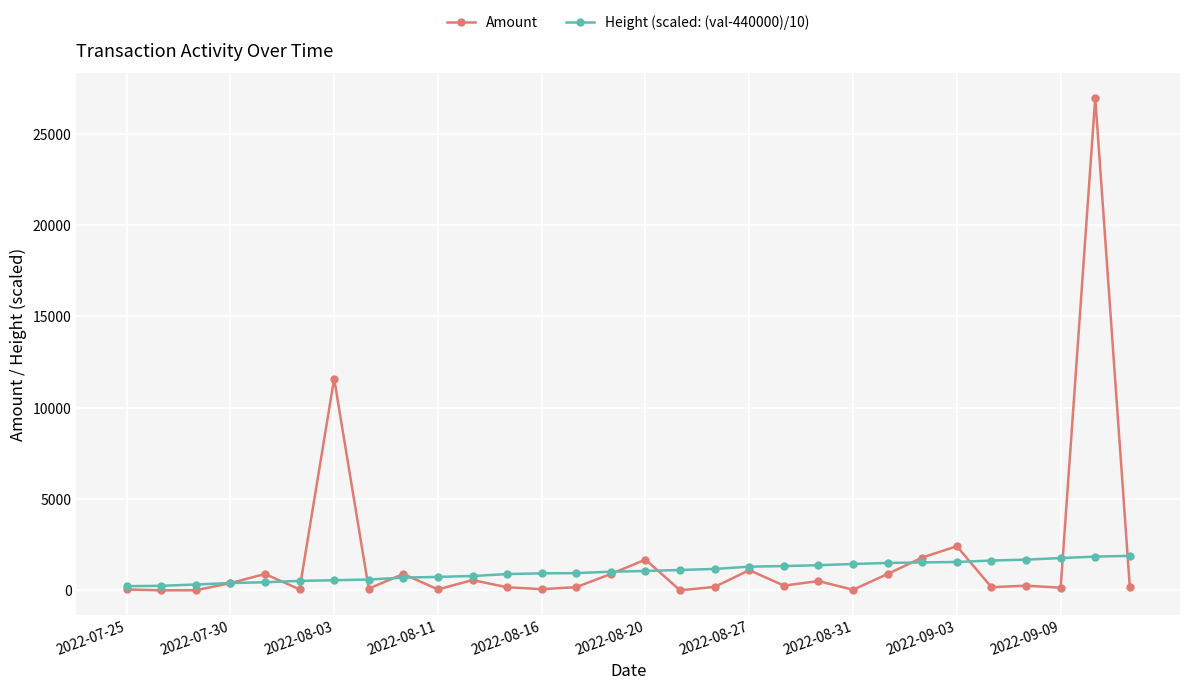

What is the highest value of the Height (scaled: (val-440000)/10) series?

1891.9